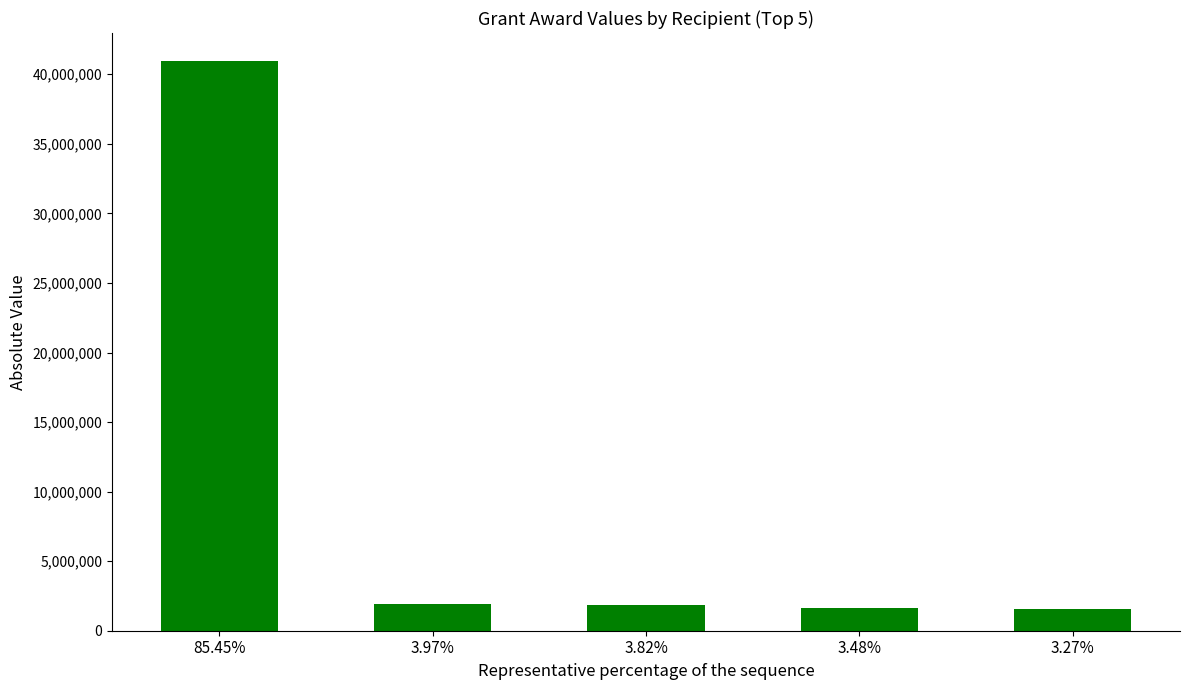

The value at 3.82% is 1831500. True or false?

True